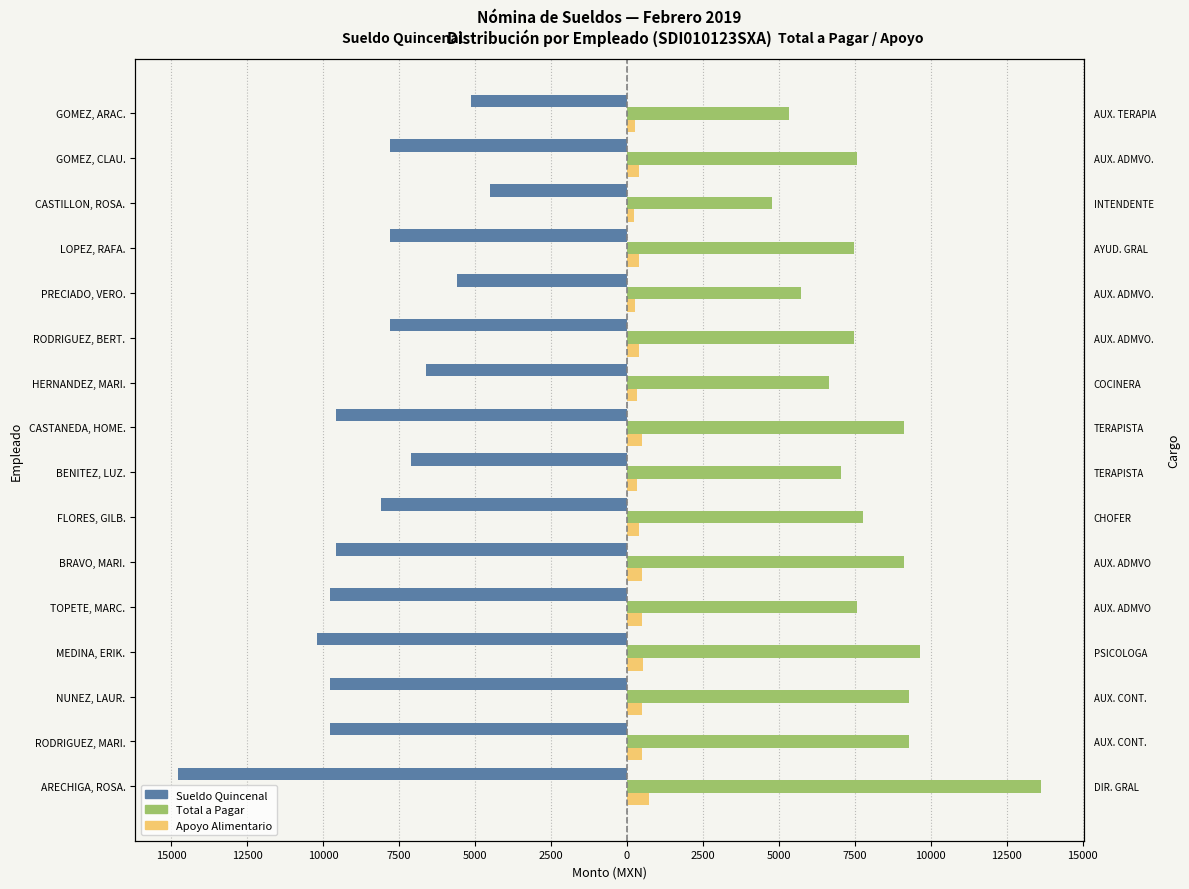

Is the value of Apoyo Alimentario at ARECHIGA, ROSA. greater than the value of Total a Pagar at CASTILLON, ROSA.?

No